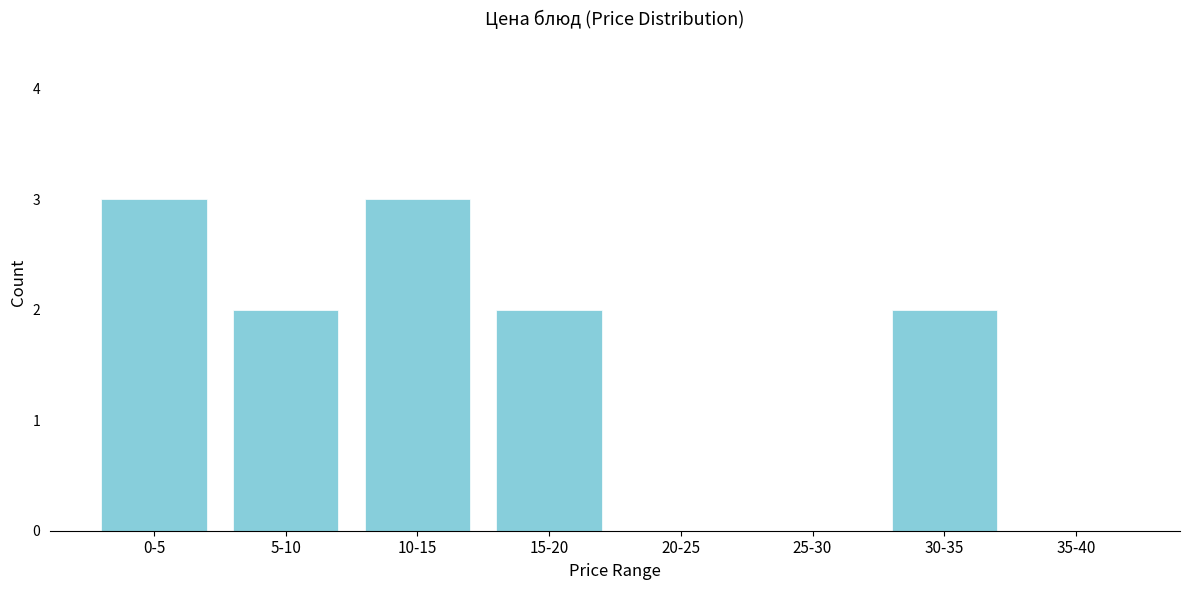

Reading left to right, transcribe all the data shown in this chart.

0-5=3	5-10=2	10-15=3	15-20=2	20-25=0	25-30=0	30-35=2	35-40=0